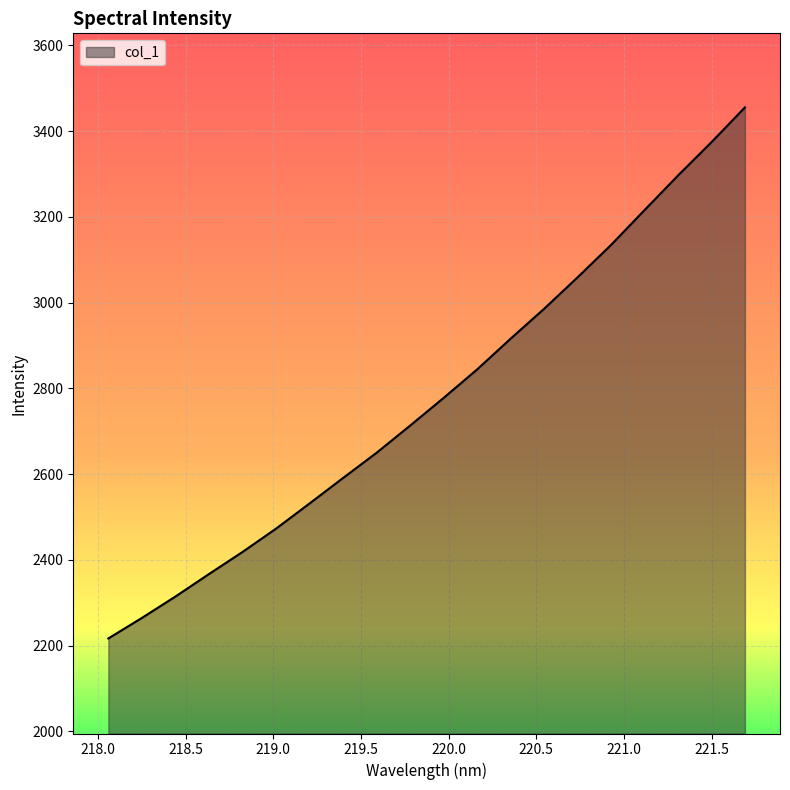

What is the maximum value shown in the chart?

3455.1